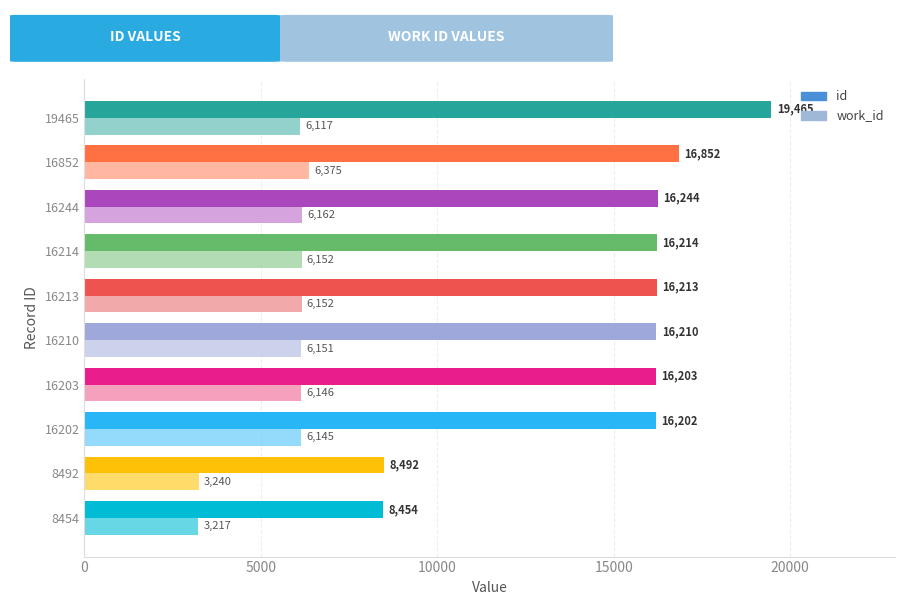

List the series in order of their peak value, highest first.

id, work_id